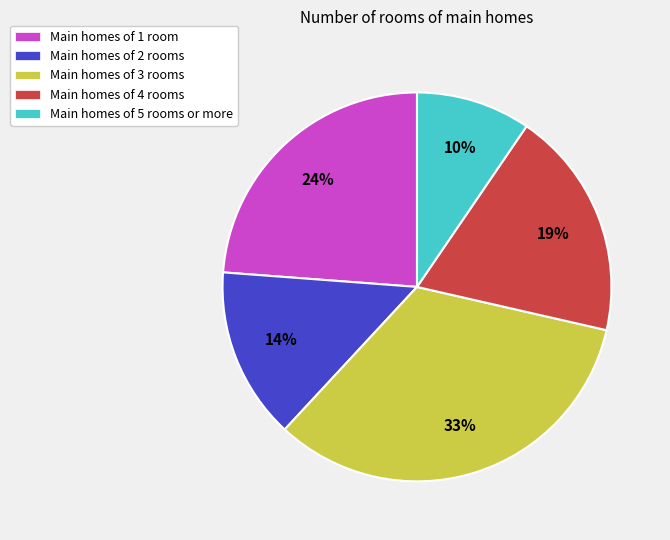

To the nearest percent, what percentage of the pie is Main homes of 5 rooms or more?

10%